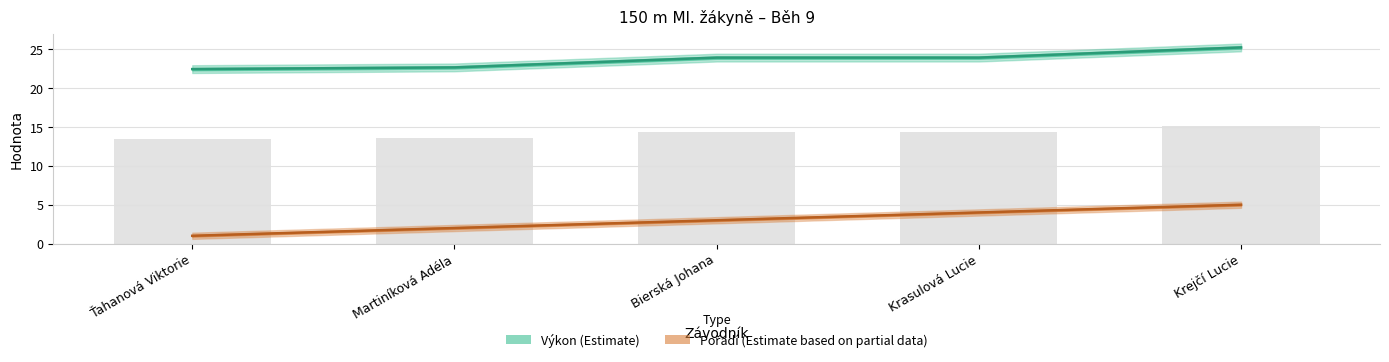

What is the label of the 1st bar from the right?

Krejčí Lucie